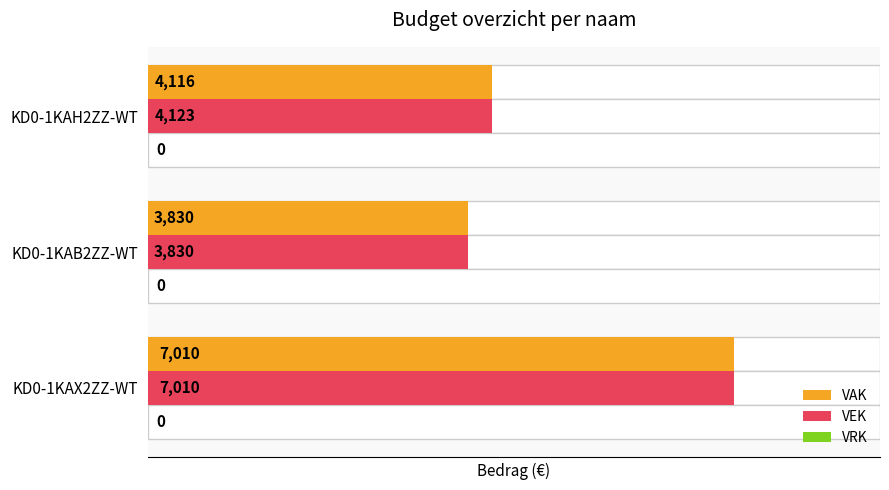

Rank the series by their maximum value, from highest to lowest.

VAK, VEK, VRK